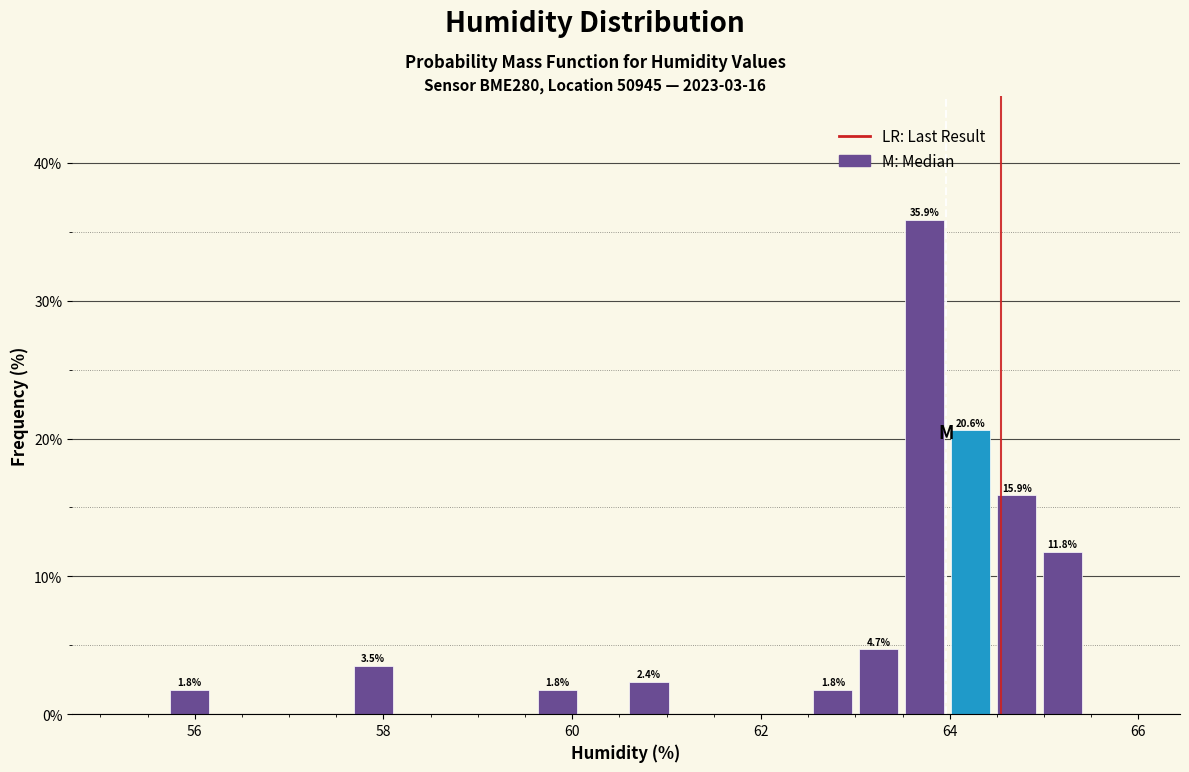

Around what value on the x-axis is the tallest bar? Give the approximate position of its centre, as read against the axis.

63.8